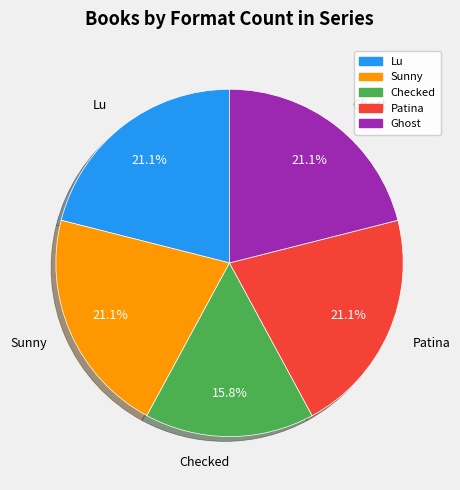

How many segments does this pie chart have?

5